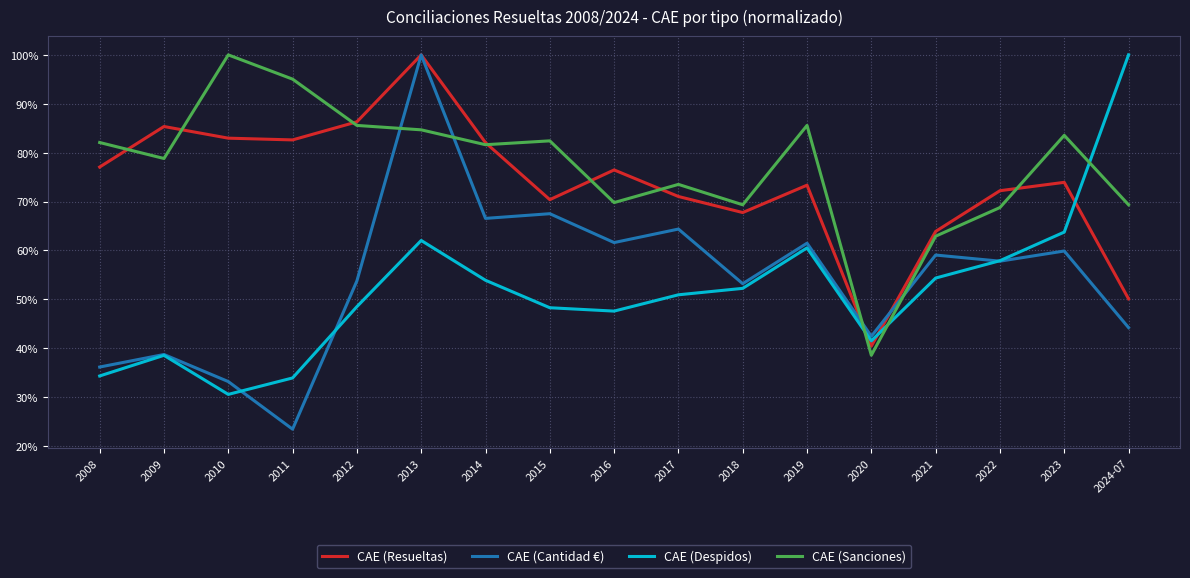

At how many categories does at least one series exceed 35?

17